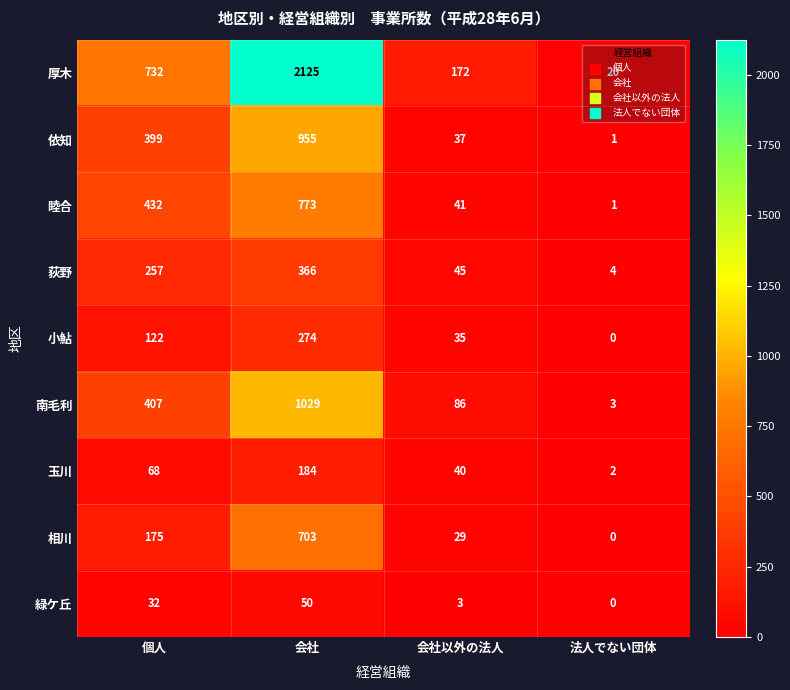

The 南毛利 series shows 86 at 会社以外の法人. True or false?

True